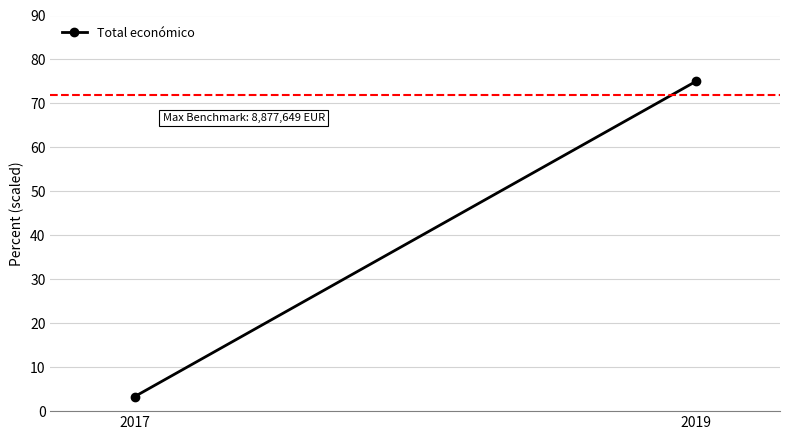

Is it true that the value at 2019 is 75.0?

True